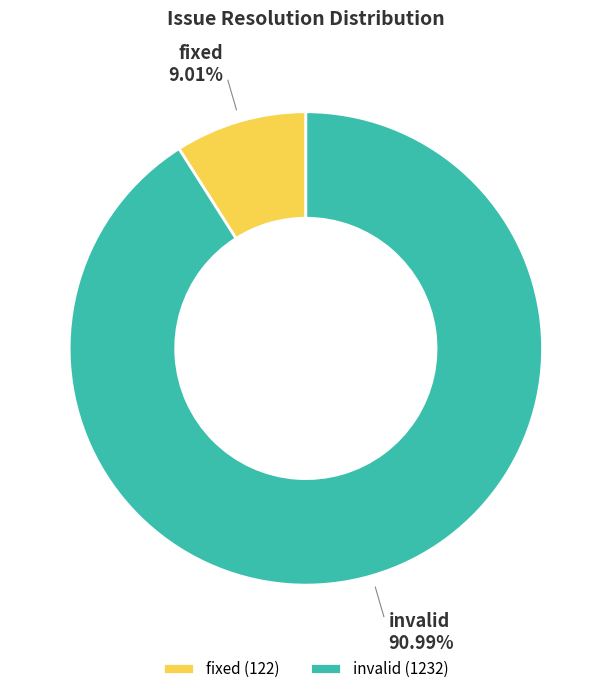

Approximately how many times larger is the value at invalid compared to fixed?

10.1